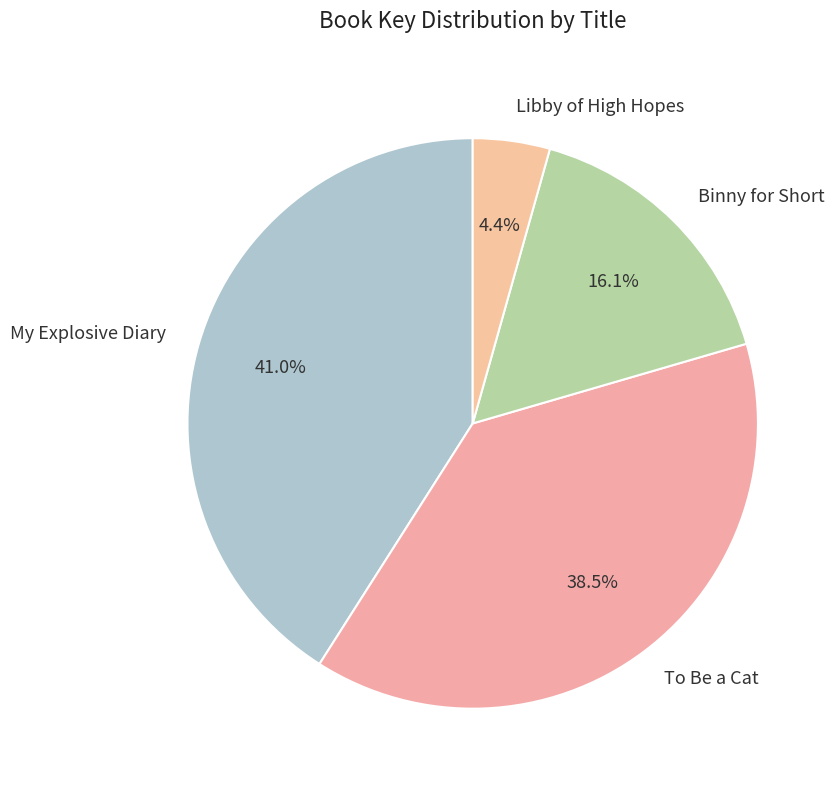

To the nearest percent, what percentage of the pie is My Explosive Diary?

41%